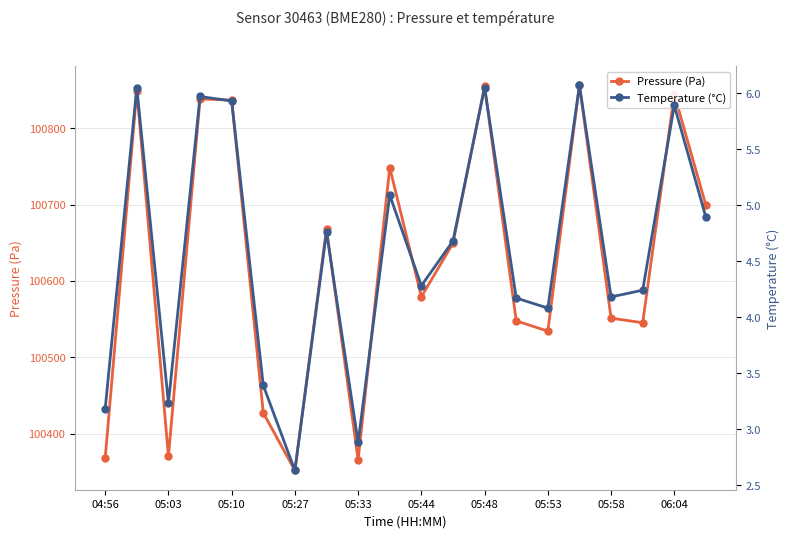

Where is the first local minimum for Pressure (Pa)?

05:03